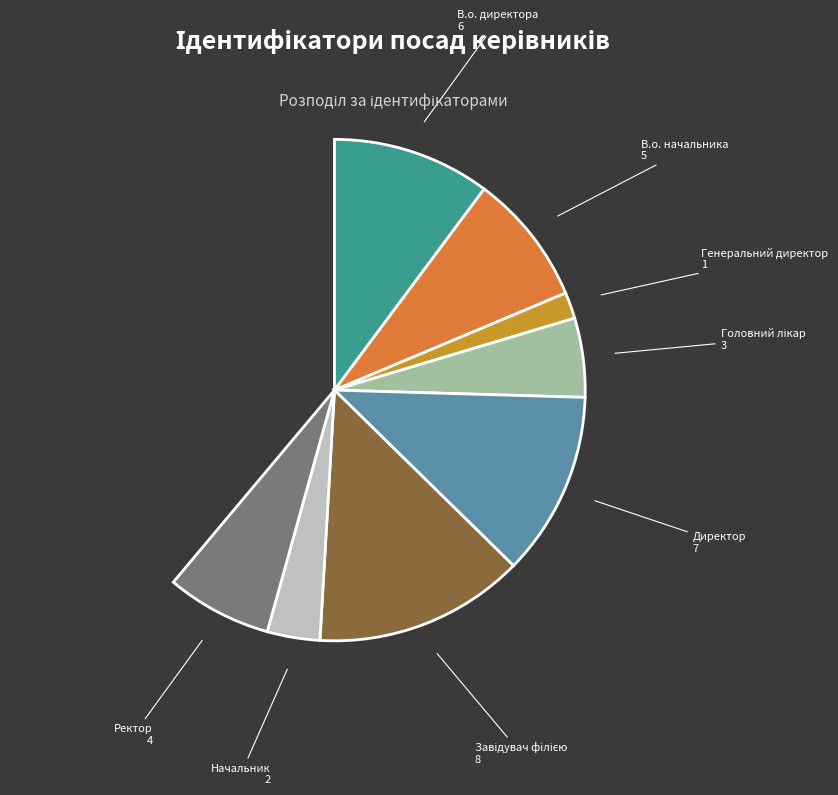

To the nearest percent, what portion does Головний лікар represent?

8%